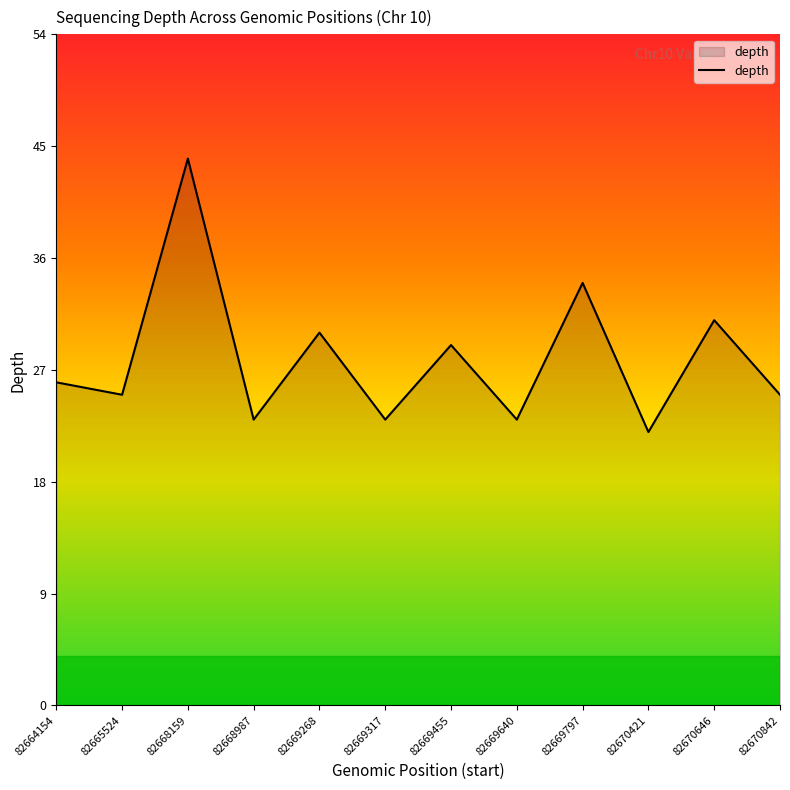

True or false: the data has more than 1 interior local peaks.

True